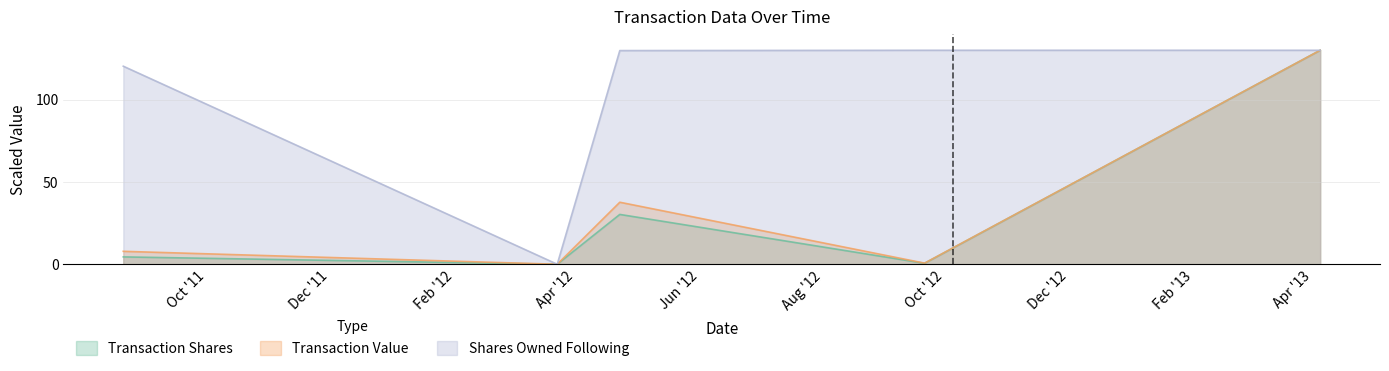

Which series has the largest total across all categories?

Shares Owned Following